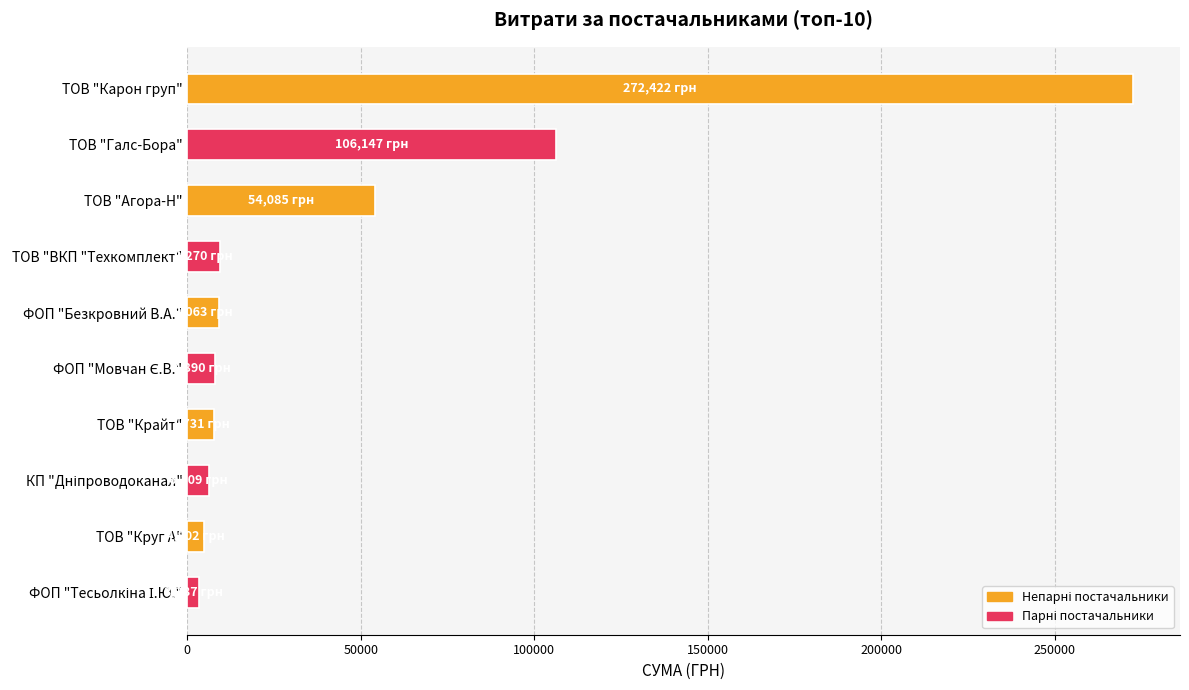

Count the number of data series in this chart.

1